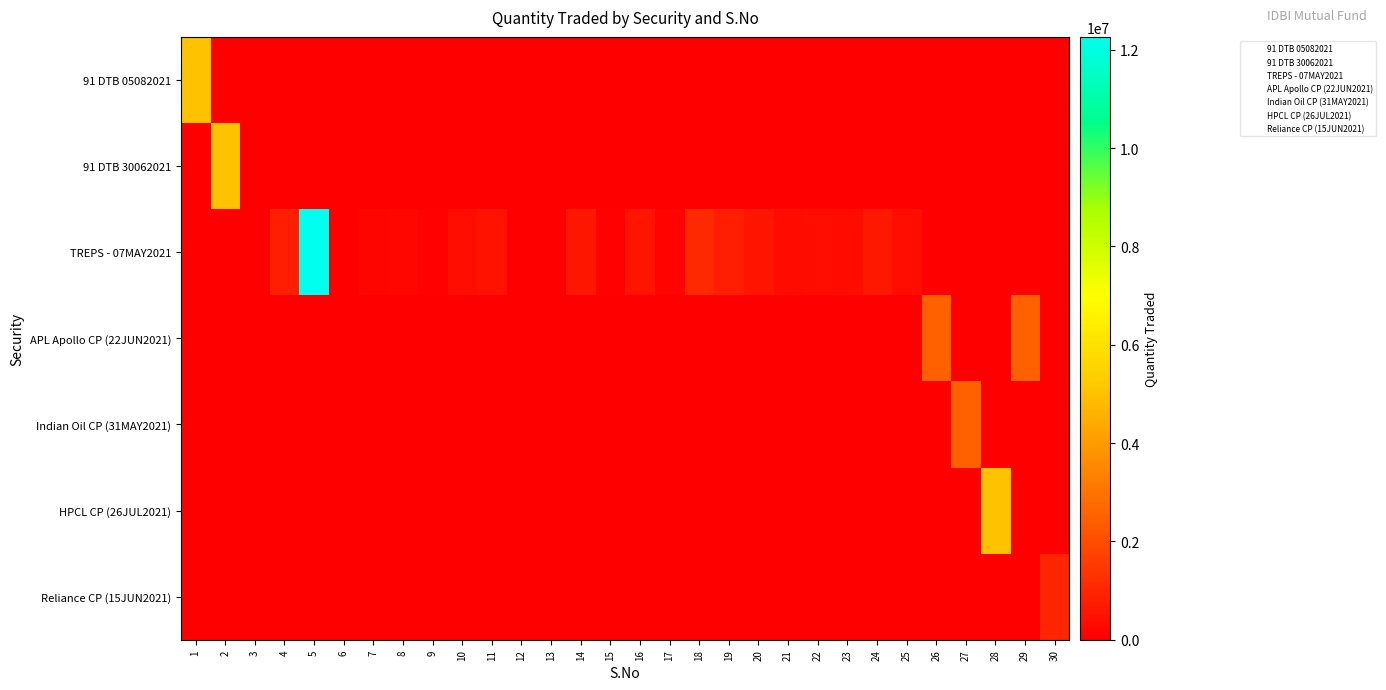

Rank the series by their maximum value, from lowest to highest.

Reliance CP (15JUN2021), APL Apollo CP (22JUN2021), Indian Oil CP (31MAY2021), 91 DTB 05082021, 91 DTB 30062021, HPCL CP (26JUL2021), TREPS - 07MAY2021